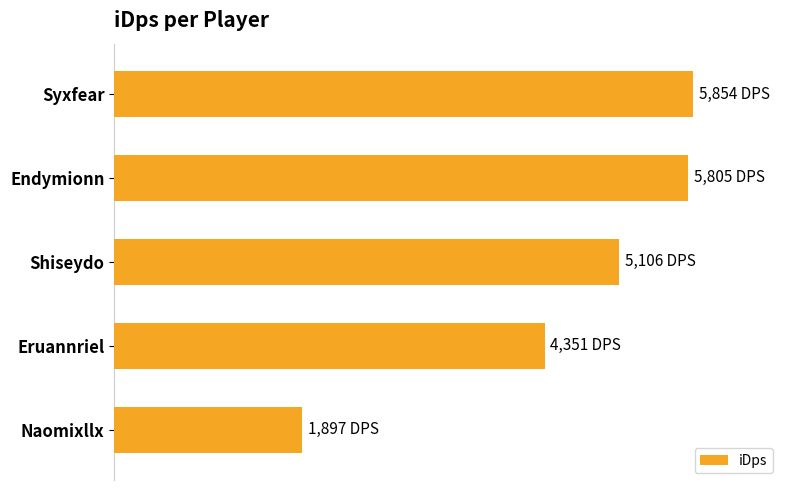

Does the chart contain any negative values?

No